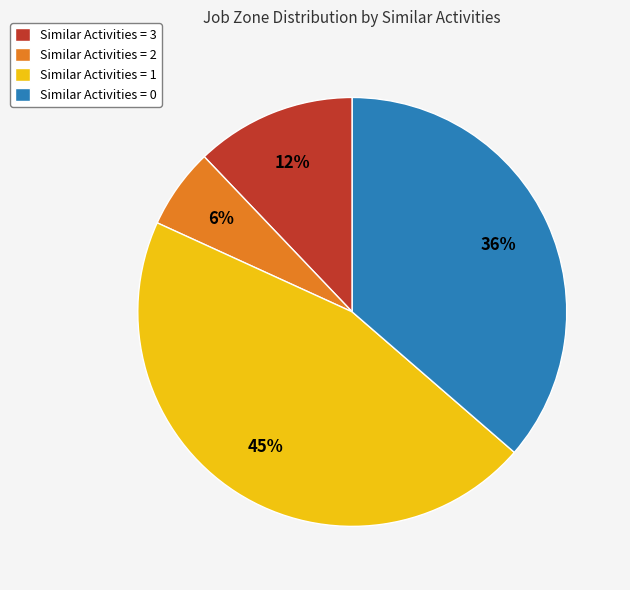

Is there a majority slice in this chart?

No